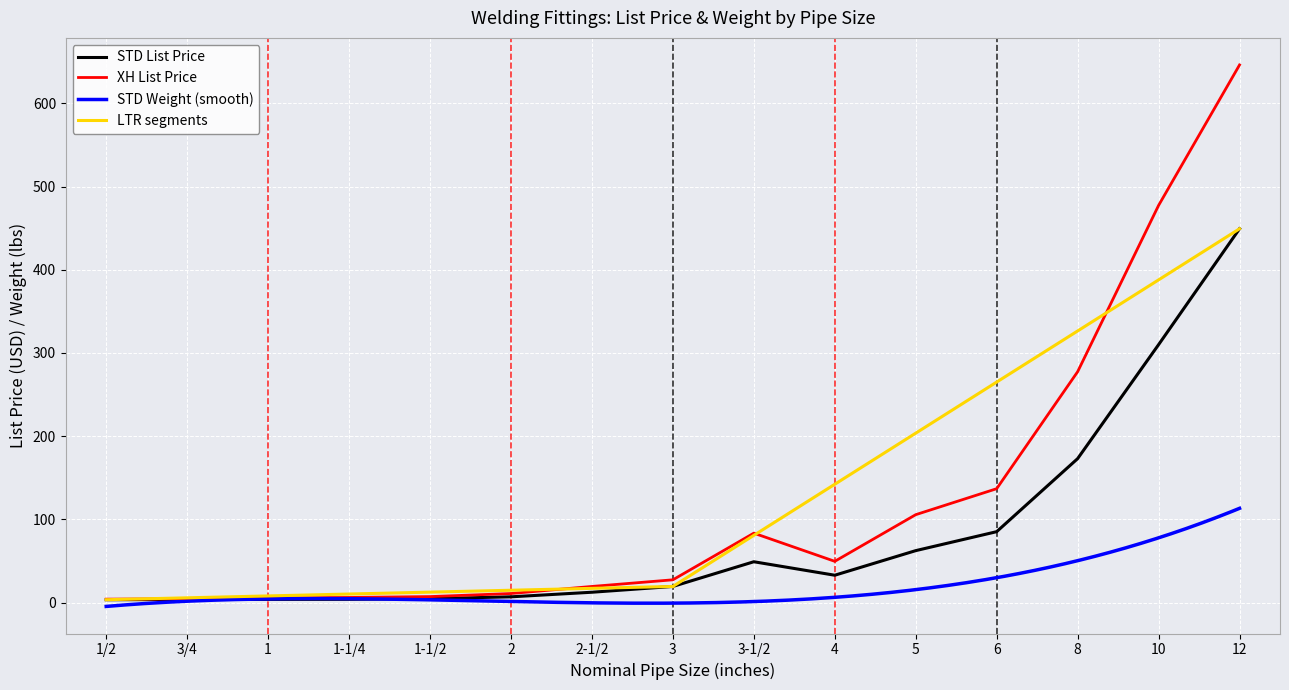

What is the label of the 7th point from the left?

2-1/2